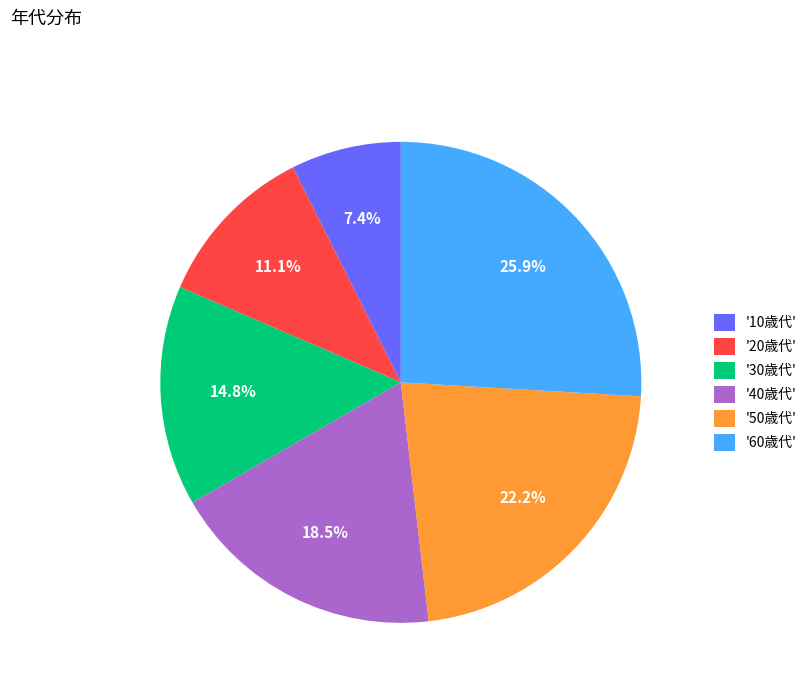

Between '20歳代' and '30歳代', which is larger?

'30歳代'